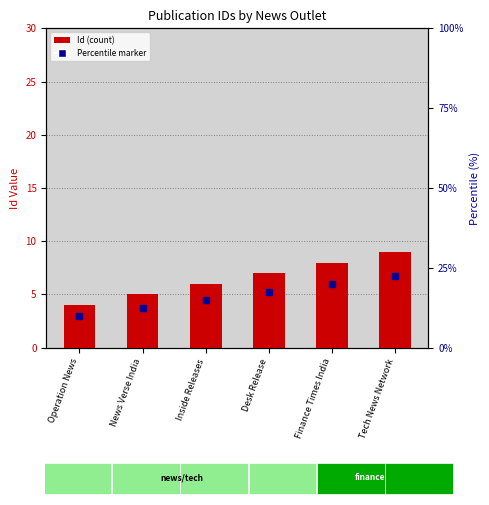

Reading right to left, transcribe all the data shown in this chart.

Tech News Network=9	Finance Times India=8	Desk Release=7	Inside Releases=6	News Verse India=5	Operation News=4